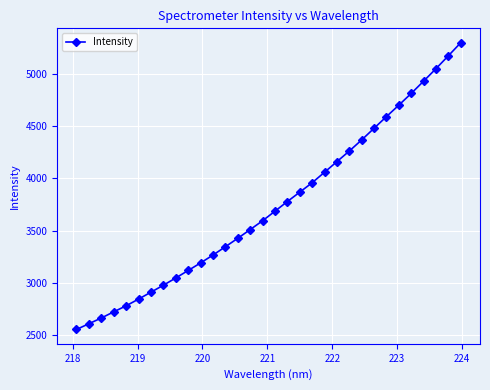

What is the average value?

3741.4